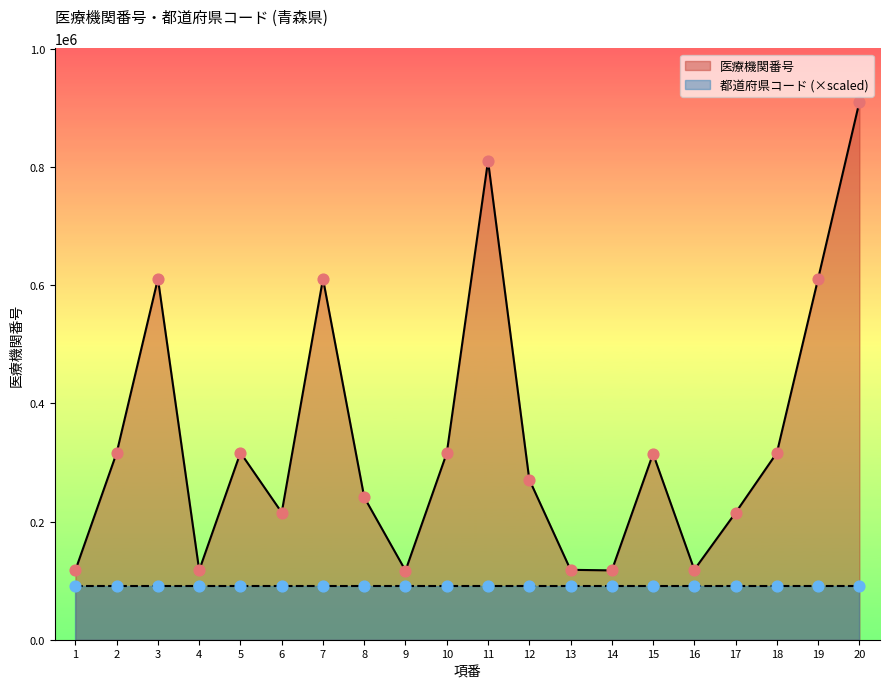

Which has a higher value, 15 or 14?

15